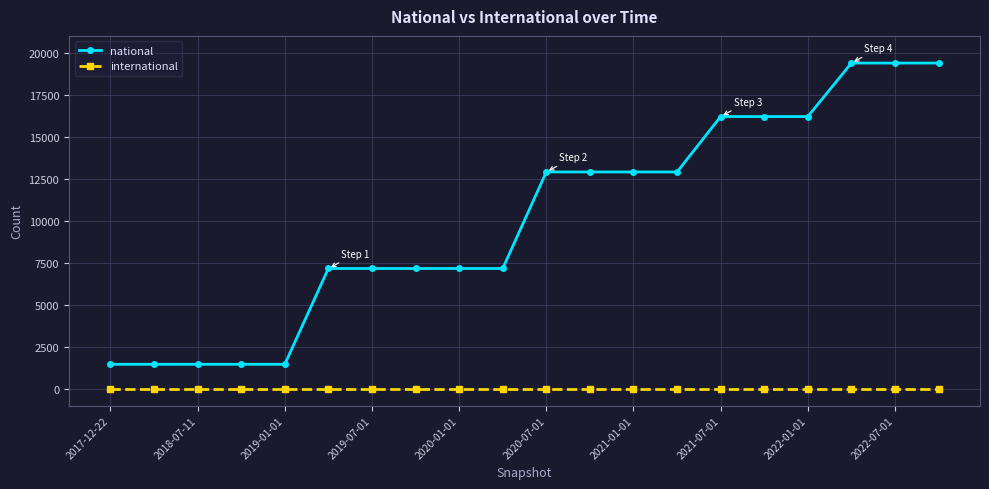

At how many categories does at least one series exceed 13911?

6